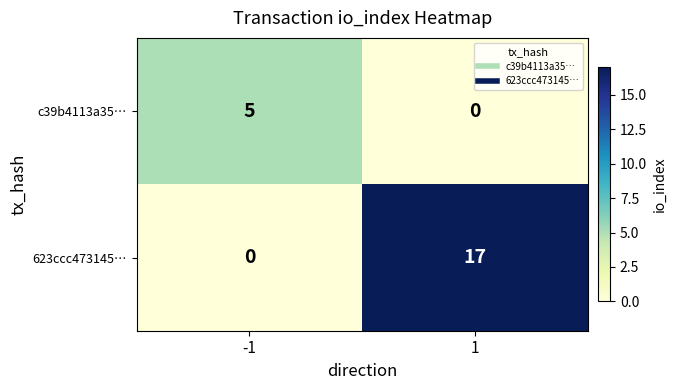

Between -1 and 1, which series saw the biggest shift?

623ccc473145…